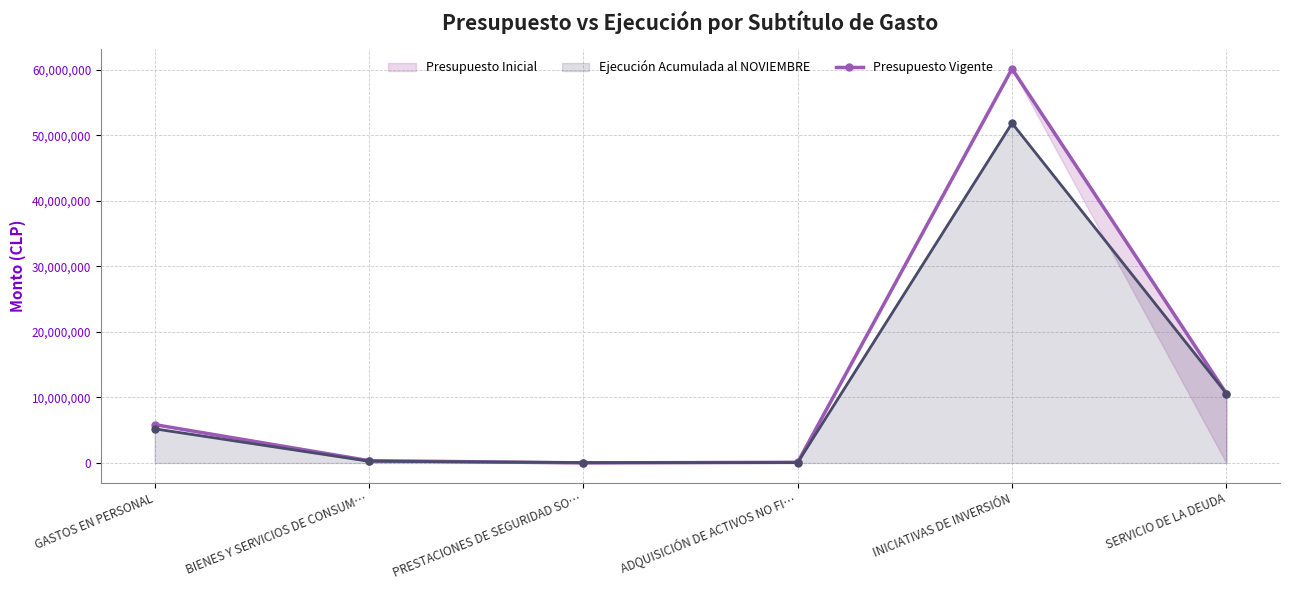

Where is Ejecución Acumulada al NOVIEMBRE nearest to the value 25953399?

SERVICIO DE LA DEUDA